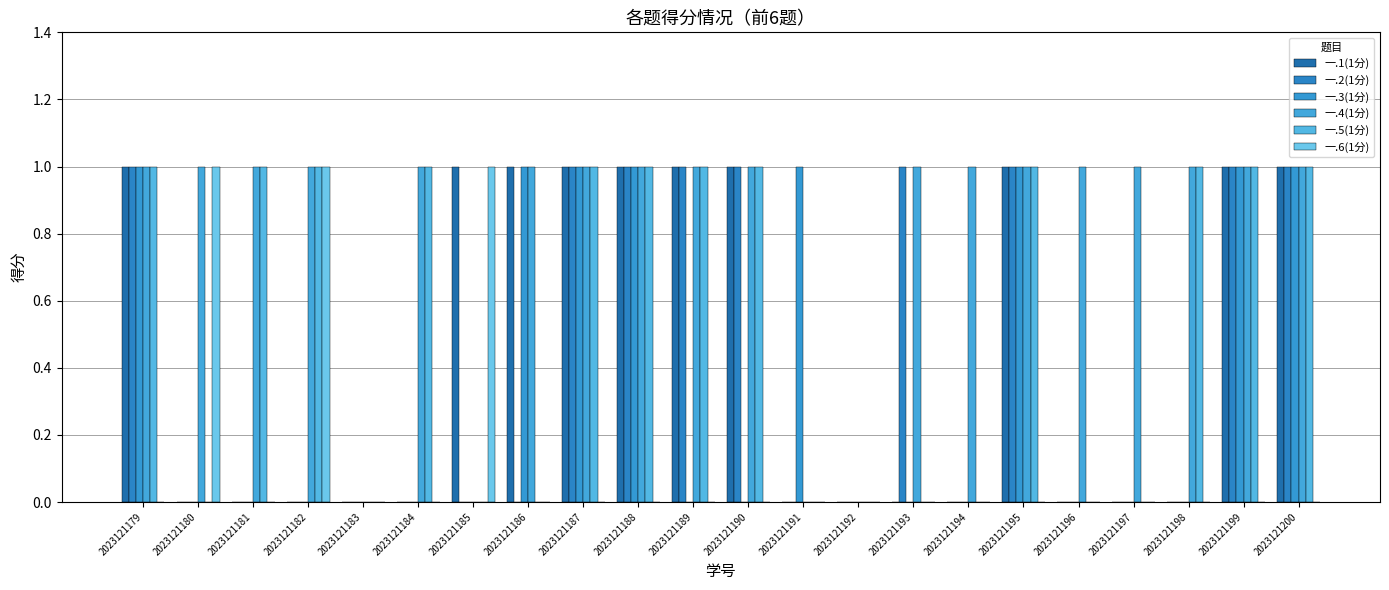

How many distinct data groups are displayed?

6